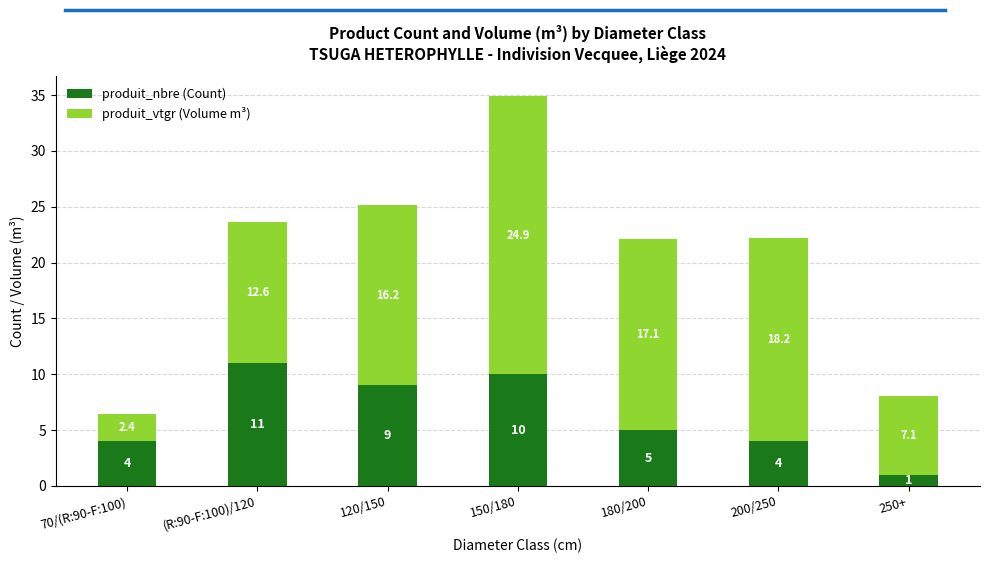

Reading right to left, what are the values for produit_nbre (Count)?

250+=1.0	200/250=4.0	180/200=5.0	150/180=10.0	120/150=9.0	(R:90-F:100)/120=11.0	70/(R:90-F:100)=4.0